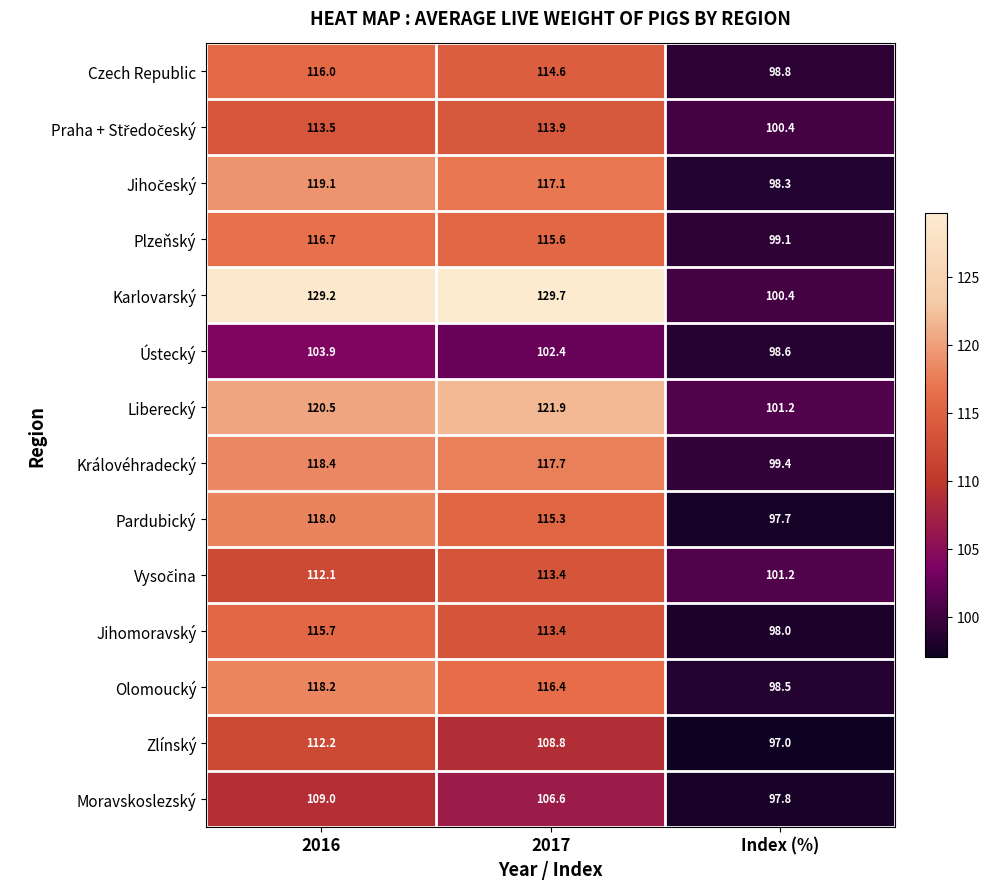

True or false: Moravskoslezský has a value of 135.8 at Index (%).

False